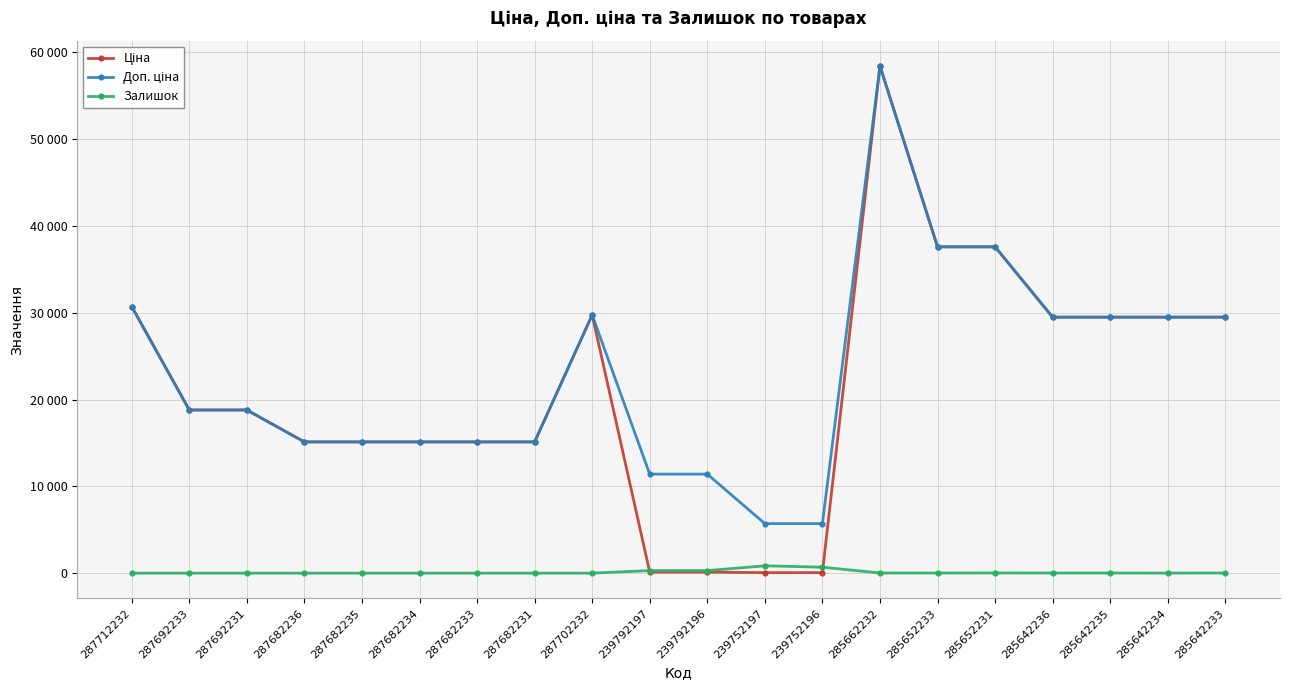

Reading left to right, what are all the values shown in this chart?

Ціна: 30717.1	18796.8	18796.8	15120.0	15120.0	15120.0	15120.0	15120.0	29747.2	114.1	114.1	57.0	57.0	58426.5	37593.6	37593.6	29491.5	29491.5	29491.5	29491.5
Доп. ціна: 30717.1	18796.8	18796.8	15120.0	15120.0	15120.0	15120.0	15120.0	29747.2	11410.0	11410.0	5705.0	5705.0	58426.5	37593.6	37593.6	29491.5	29491.5	29491.5	29491.5
Залишок: 0.0	0.0	0.0	0.0	0.0	0.0	0.0	0.0	0.0	289.0	290.0	845.0	683.0	14.0	13.0	23.0	14.0	13.0	9.0	16.0